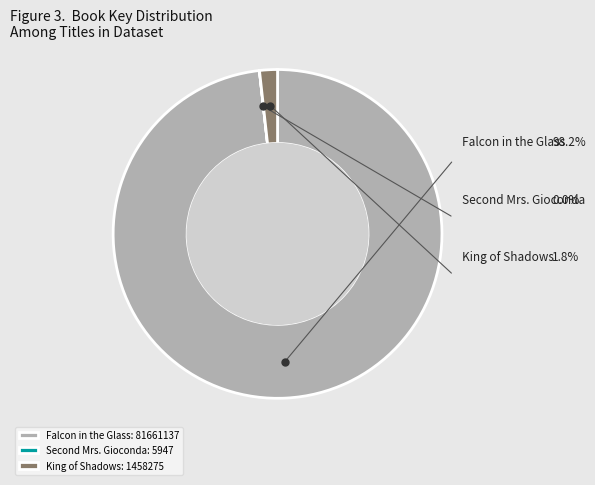

Which slice is the largest?

Falcon in the Glass